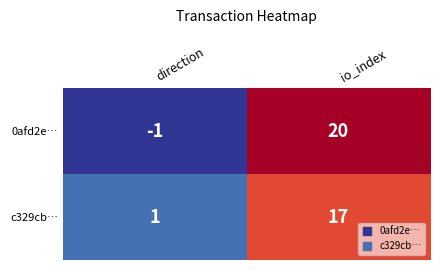

The value of 0afd2e… at io_index is 20. True or false?

True